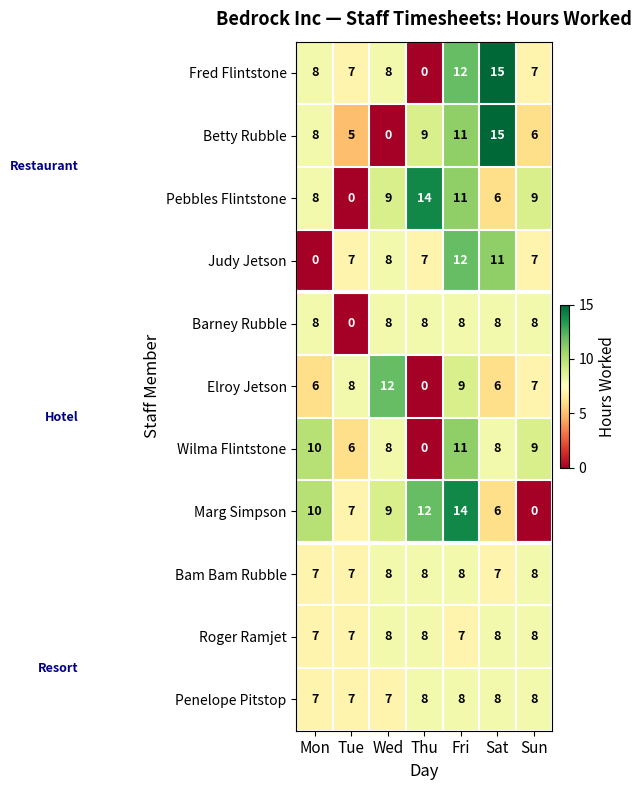

What is the difference between the maximum and minimum values in the Elroy Jetson series?

12